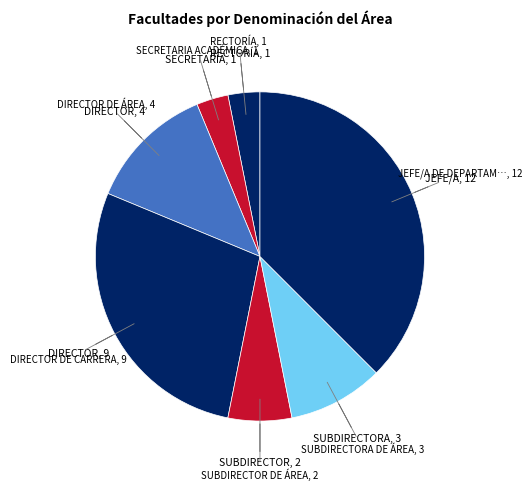

Which category has the smallest portion of the pie?

RECTORÍA